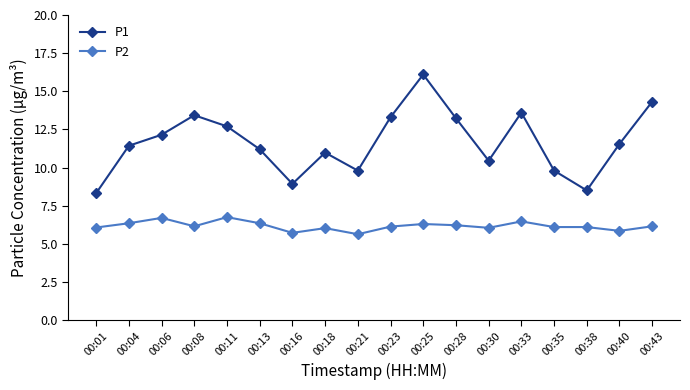

At 00:06, list the series in order from largest to smallest.

P1, P2